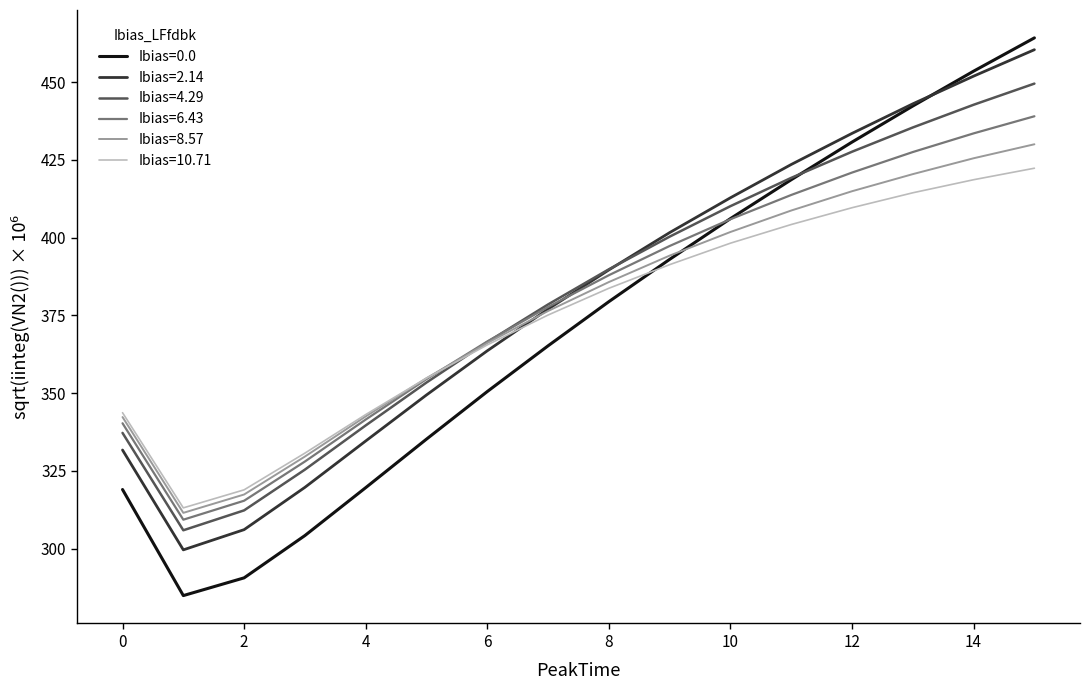

What is the highest value of the Ibias=8.57 series?

430.0